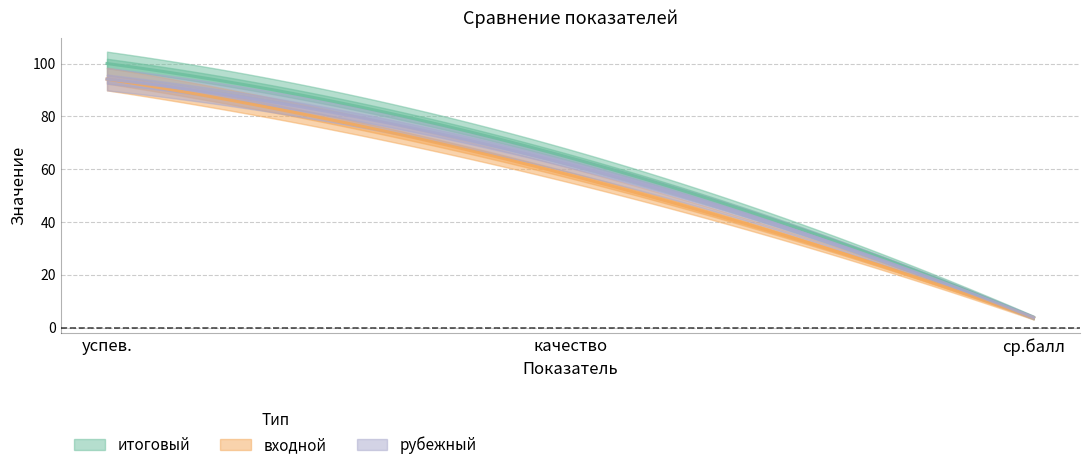

At which label does итоговый first exceed 64?

успев.